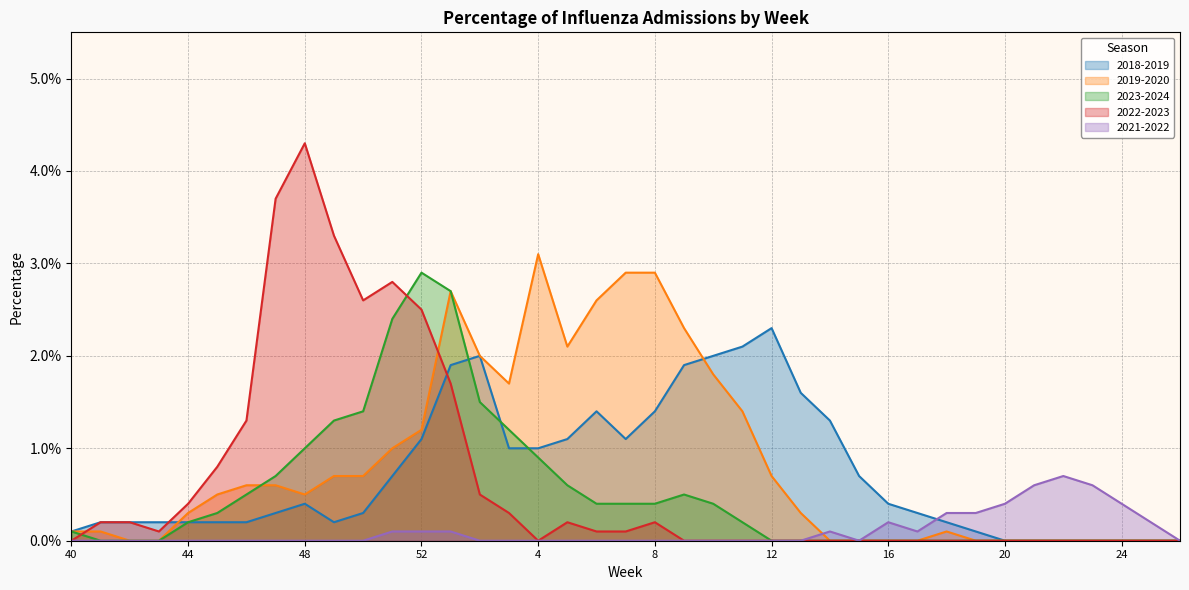

True or false: 2023-2024 has more than 2 points higher than both neighbors.

False